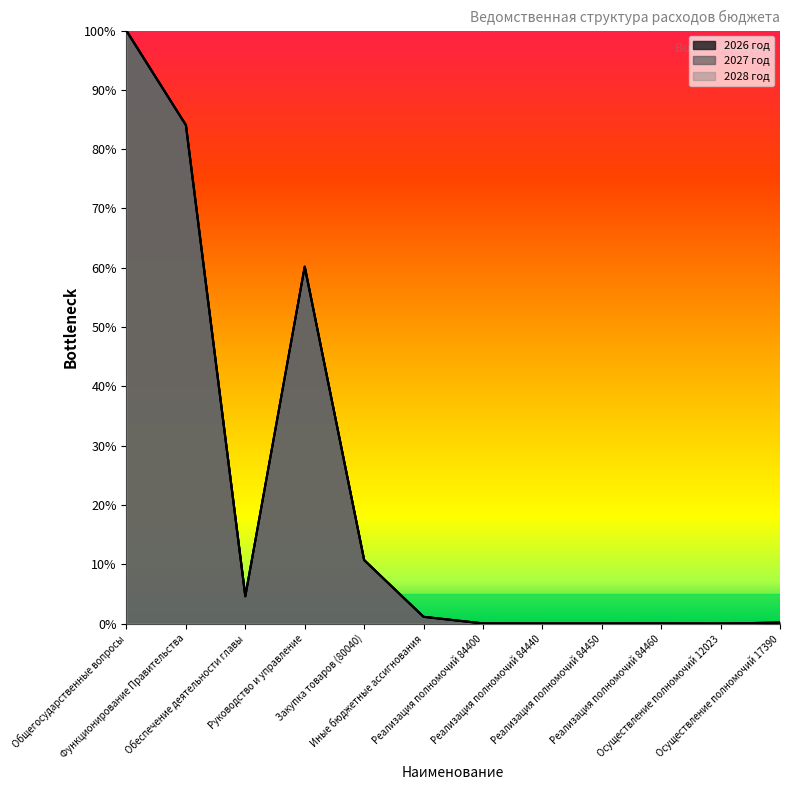

True or false: 2027 год and 2026 год intersect in this chart.

False